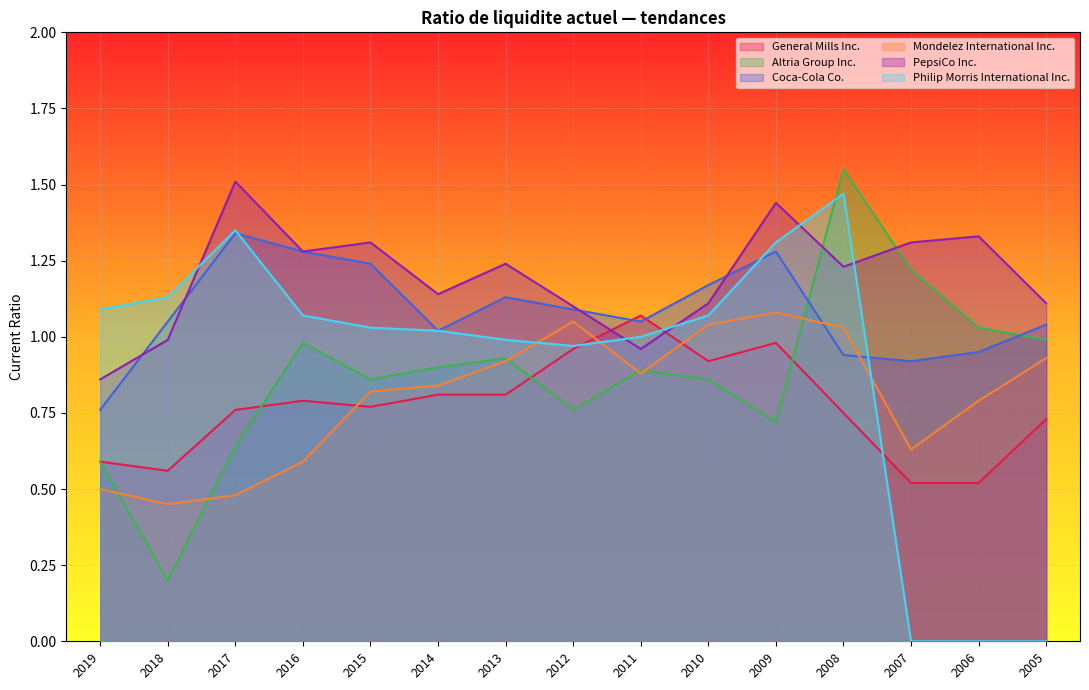

What value does the General Mills Inc. series have at 2008?

0.8